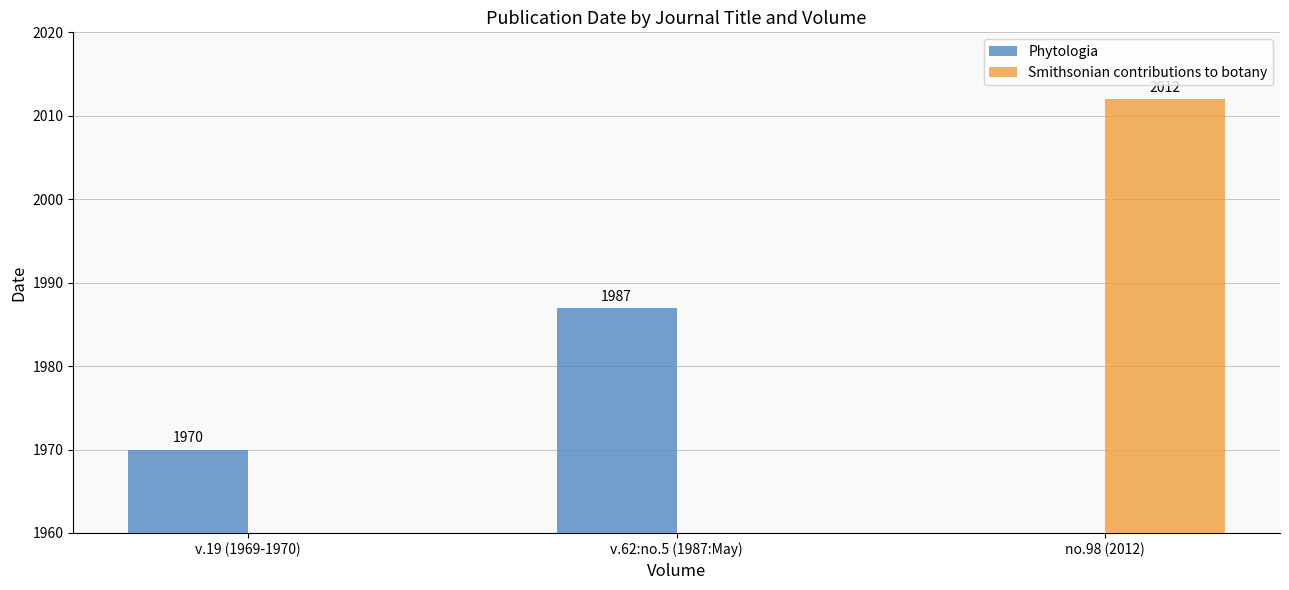

What is the average value of the Phytologia series?

1319